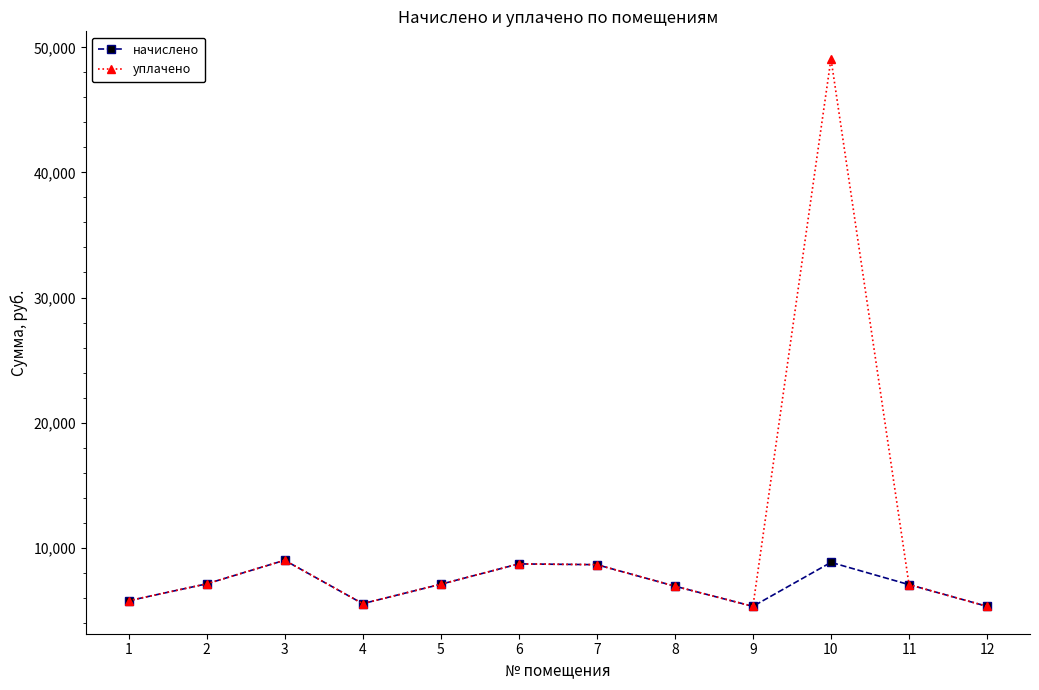

How many interior local peaks does the уплачено series have?

3